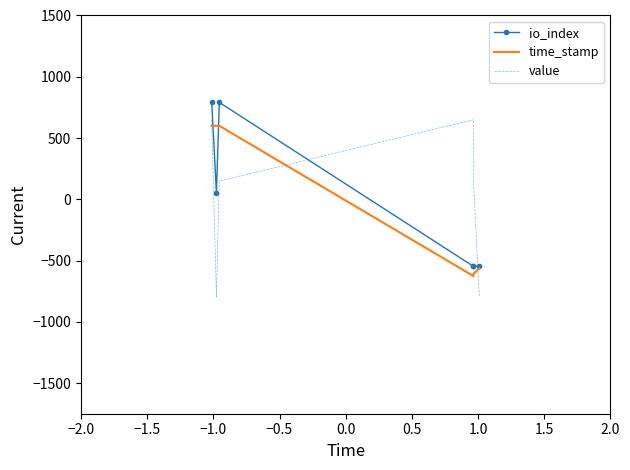

What are all the series names shown in the legend?

io_index, time_stamp, value